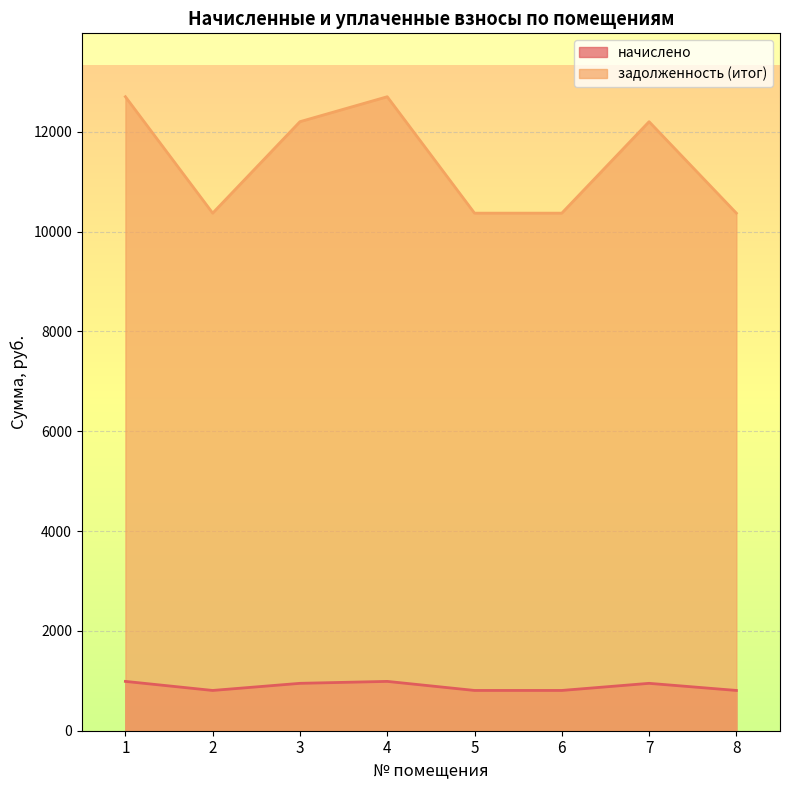

What value does the задолженность (итог) series have at 3?

12200.5